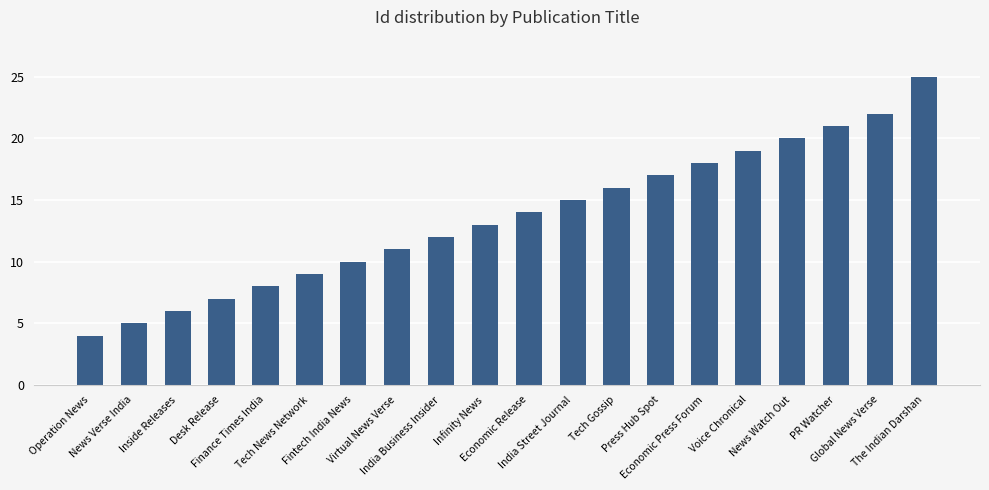

How many categories are shown in the chart?

20